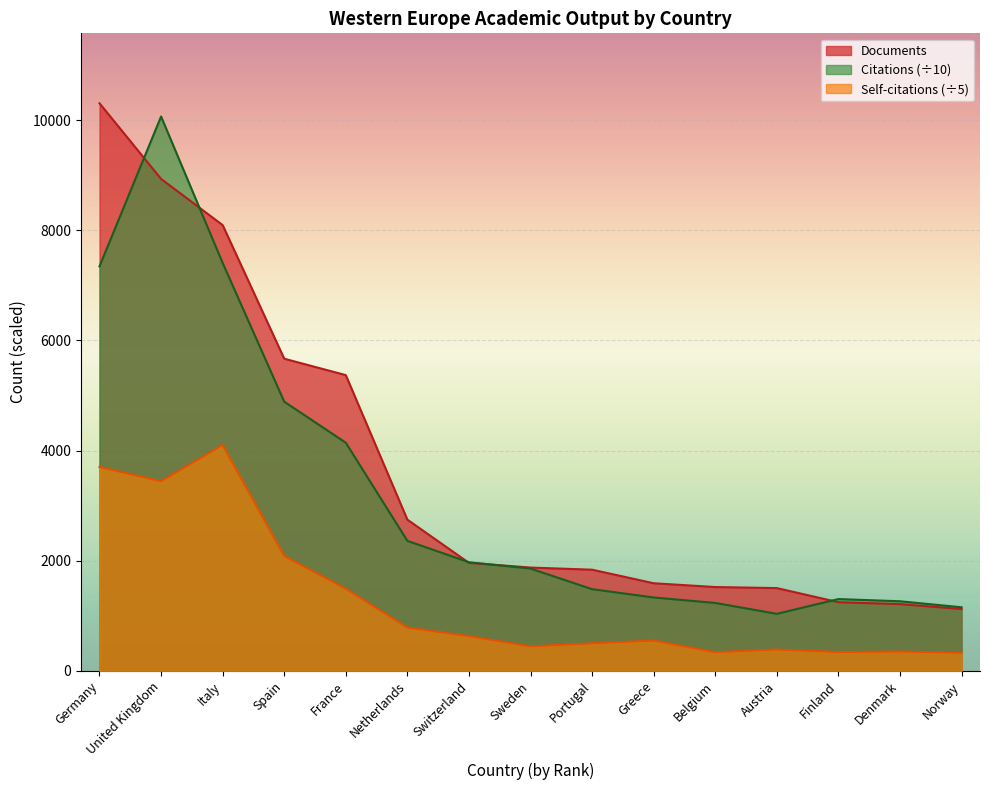

At which category is the sum across all series the highest?

United Kingdom